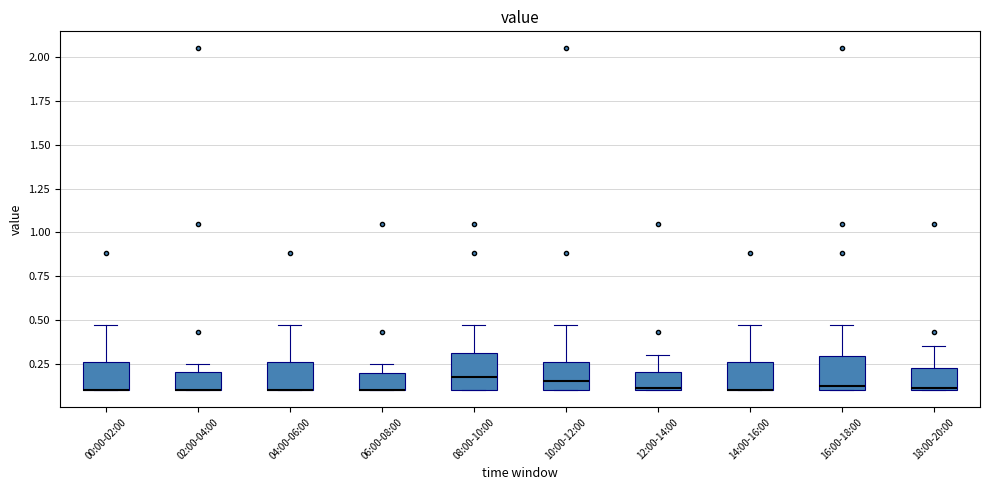

Where is the lower edge of the box for 06:00-08:00 on the y-axis? The values are not printed on the chart, so give them approximately, as read against the axis.

0.10